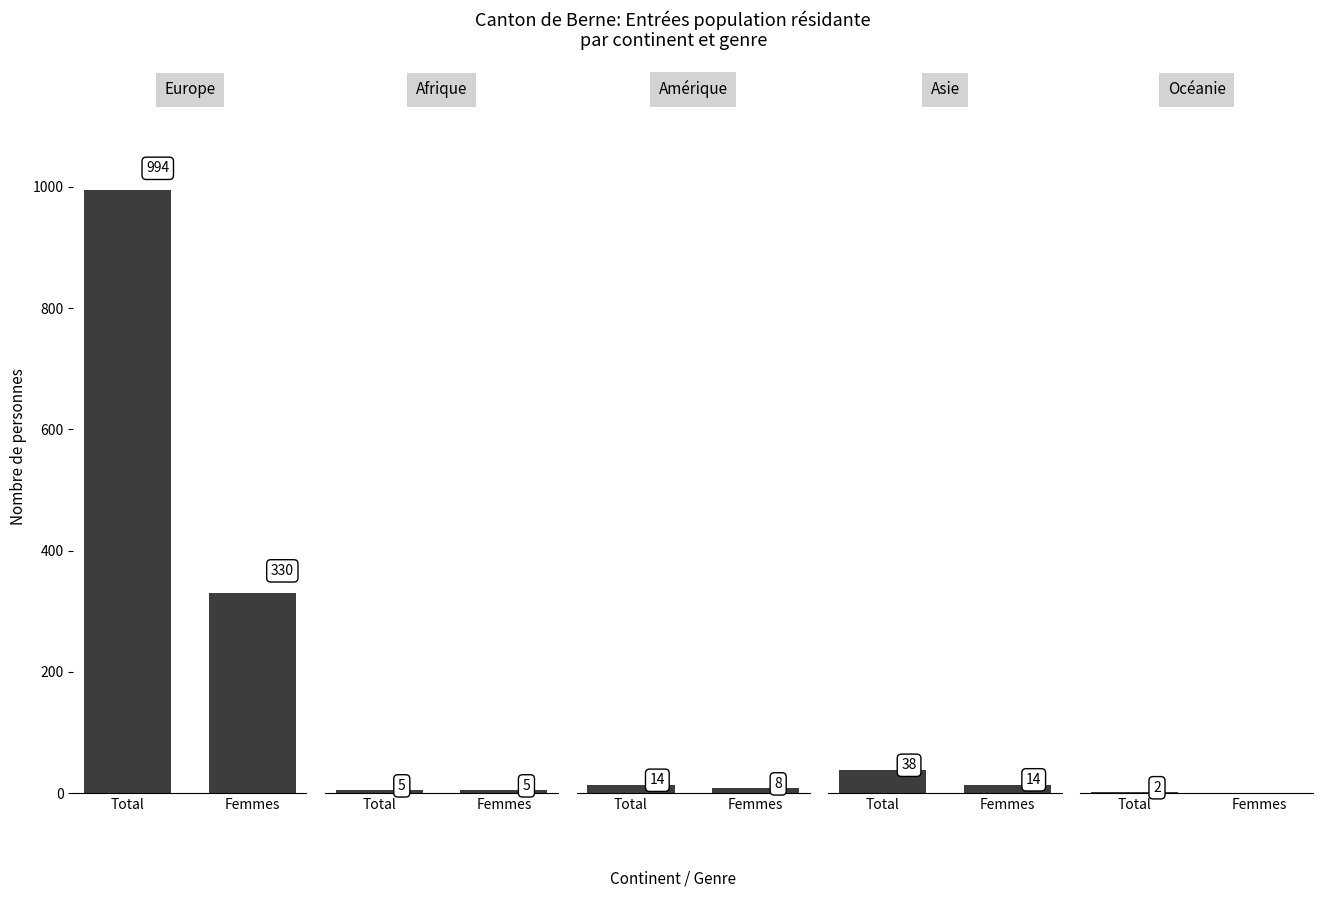

What is the approximate value of Total at 1?

5